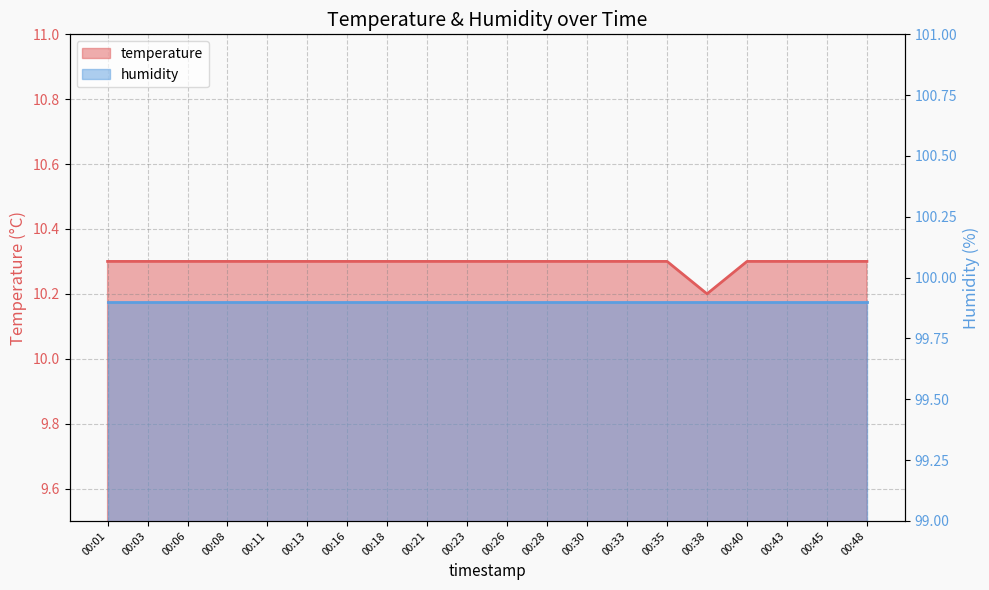

Does the chart have visible grid lines?

Yes